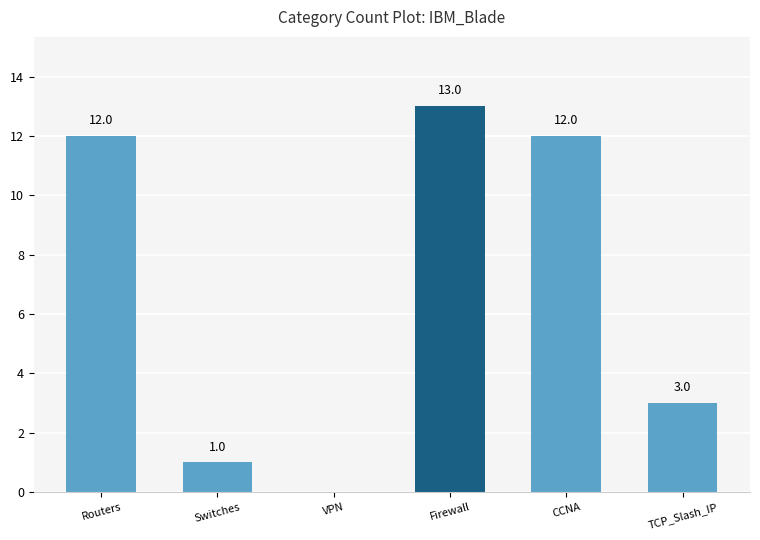

Reading right to left, what are all the values shown in this chart?

TCP_Slash_IP=3	CCNA=12	Firewall=13	VPN=0	Switches=1	Routers=12